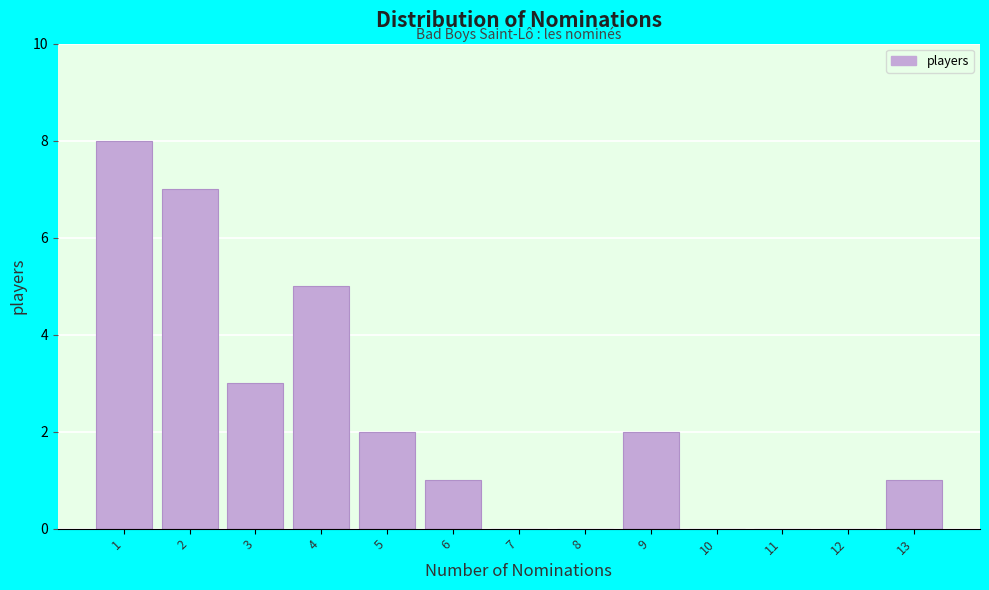

Reading left to right, transcribe this chart: for each bar, give the range it covers on the x-axis and its height. The values are not printed on the chart, so give them approximately, as read against the axis.

0.5 to 1.5: 8
1.5 to 2.5: 7
2.5 to 3.5: 3
3.5 to 4.5: 5
4.5 to 5.5: 2
5.5 to 6.5: 1
6.5 to 7.5: 0
7.5 to 8.5: 0
8.5 to 9.5: 2
9.5 to 10.5: 0
10.5 to 11.5: 0
11.5 to 12.5: 0
12.5 to 13.5: 1